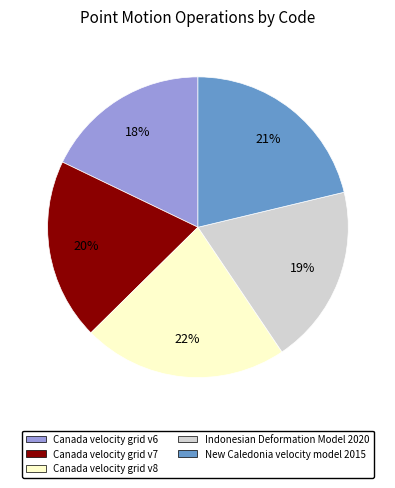

Does Canada velocity grid v7 represent more than half of the total?

No